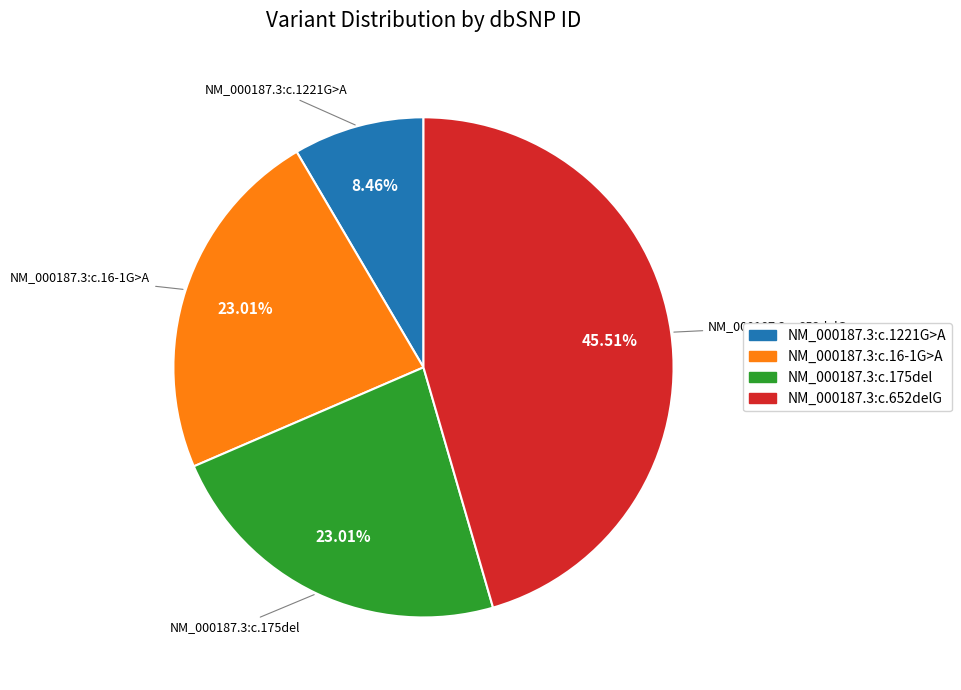

True or false: NM_000187.3:c.175del accounts for 23% of the total.

True